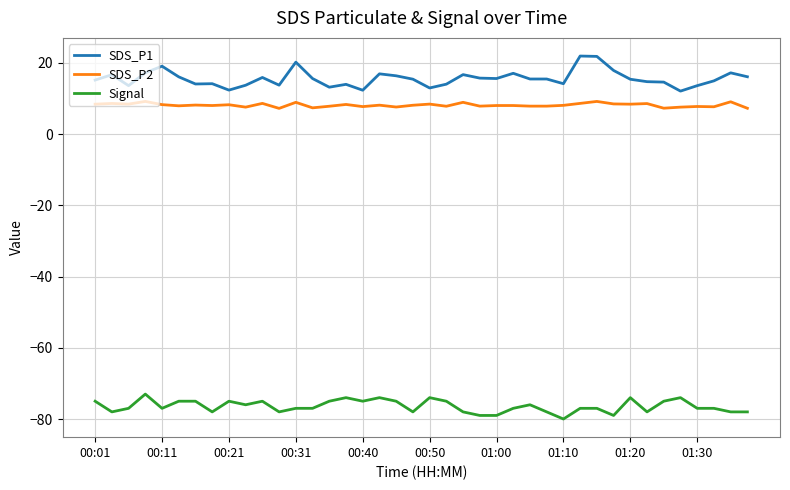

What is the difference between the maximum and minimum values in the Signal series?

7.0